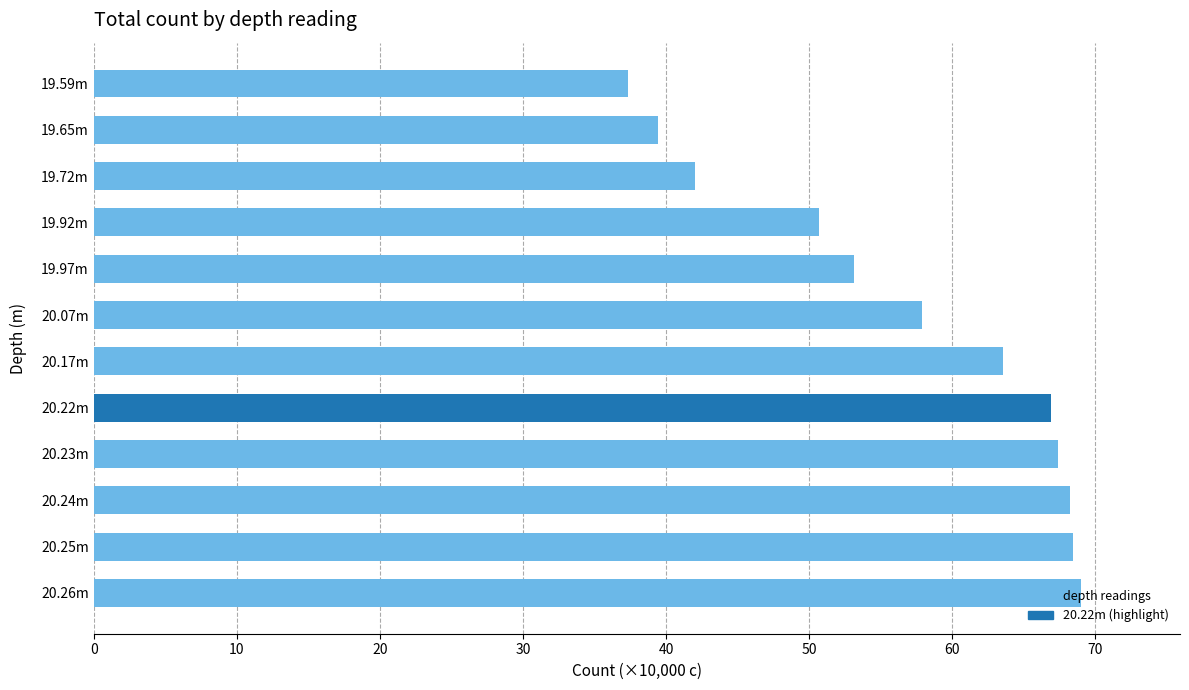

What is the difference between the values at 20.25m and 20.17m?

4.9